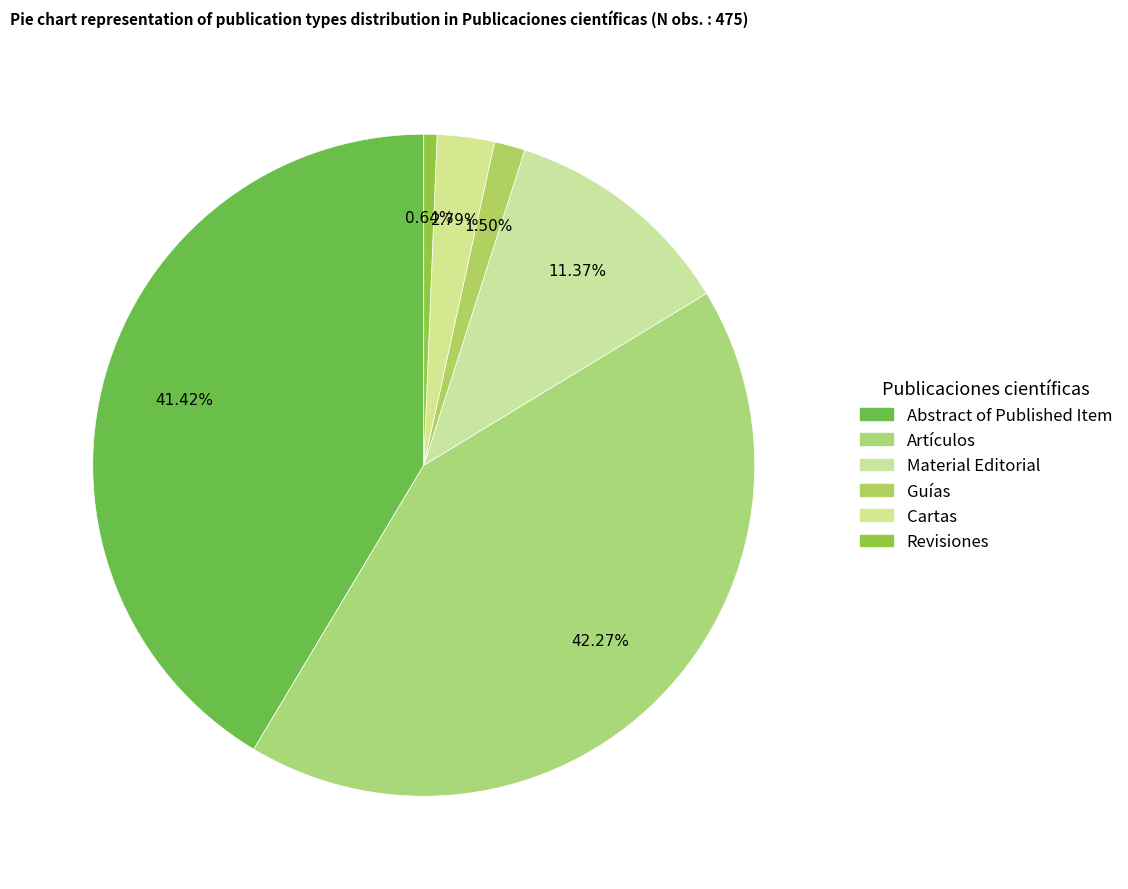

How many slices are in this pie chart?

6